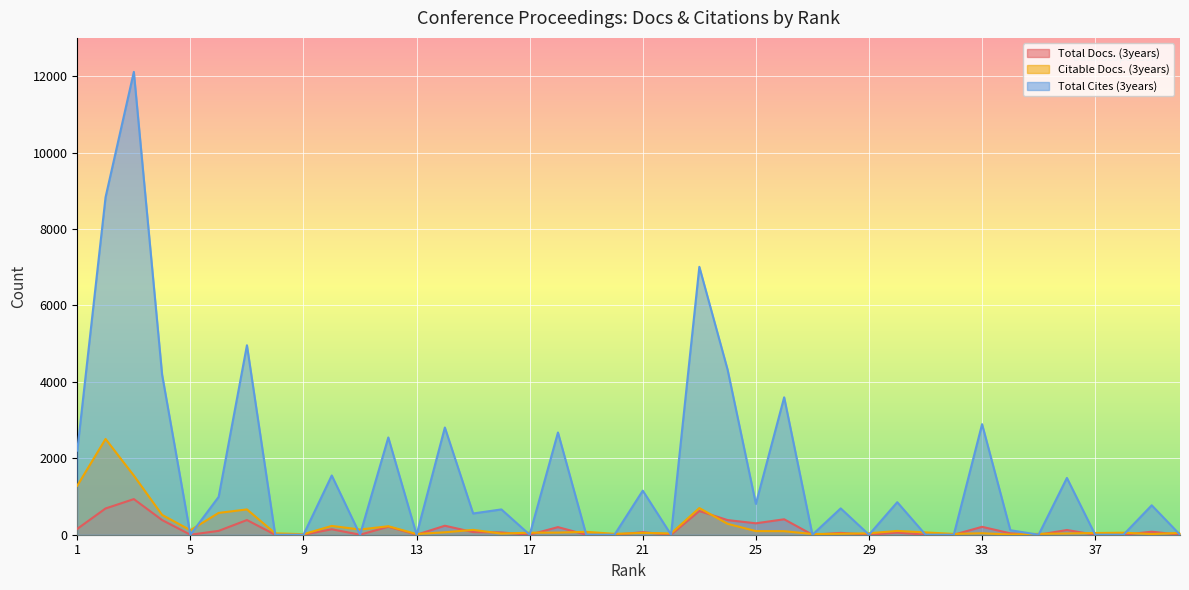

At which category is the sum across all series the highest?

3